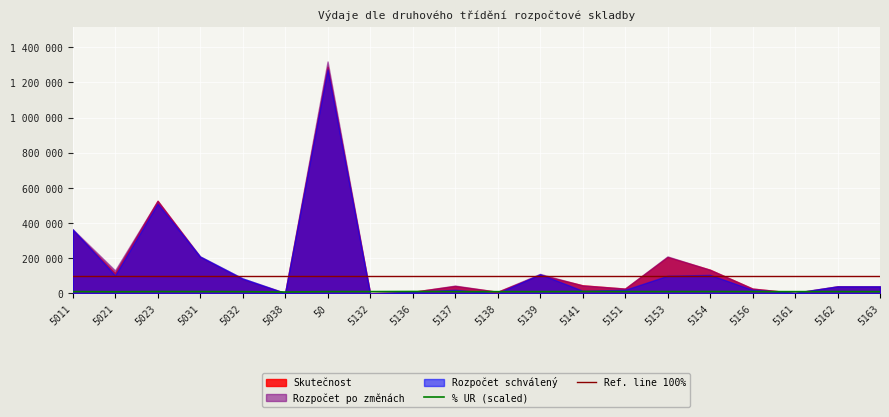

At which category does the chart reach its minimum across all series?

5038